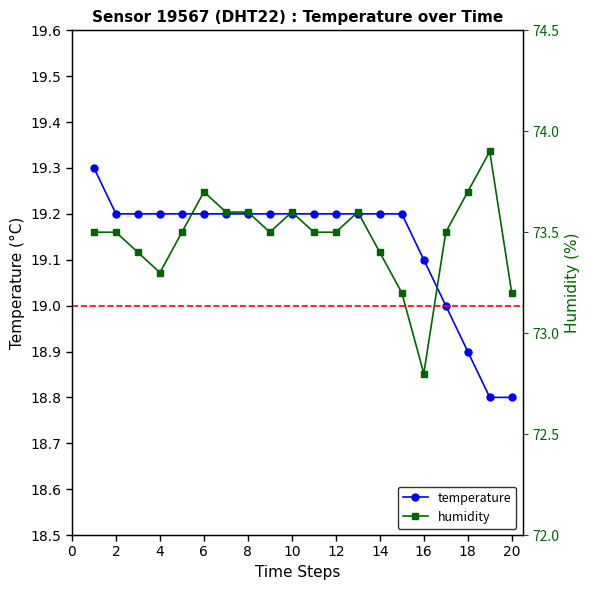

The value of temperature at 16 is 26.7. True or false?

False